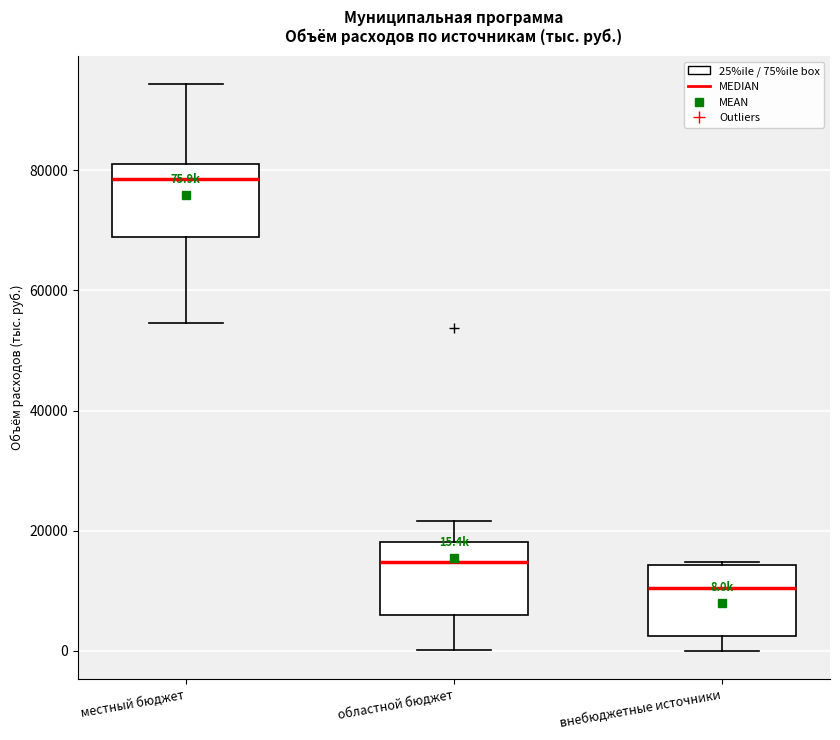

Which box's median line is the highest?

местный бюджет